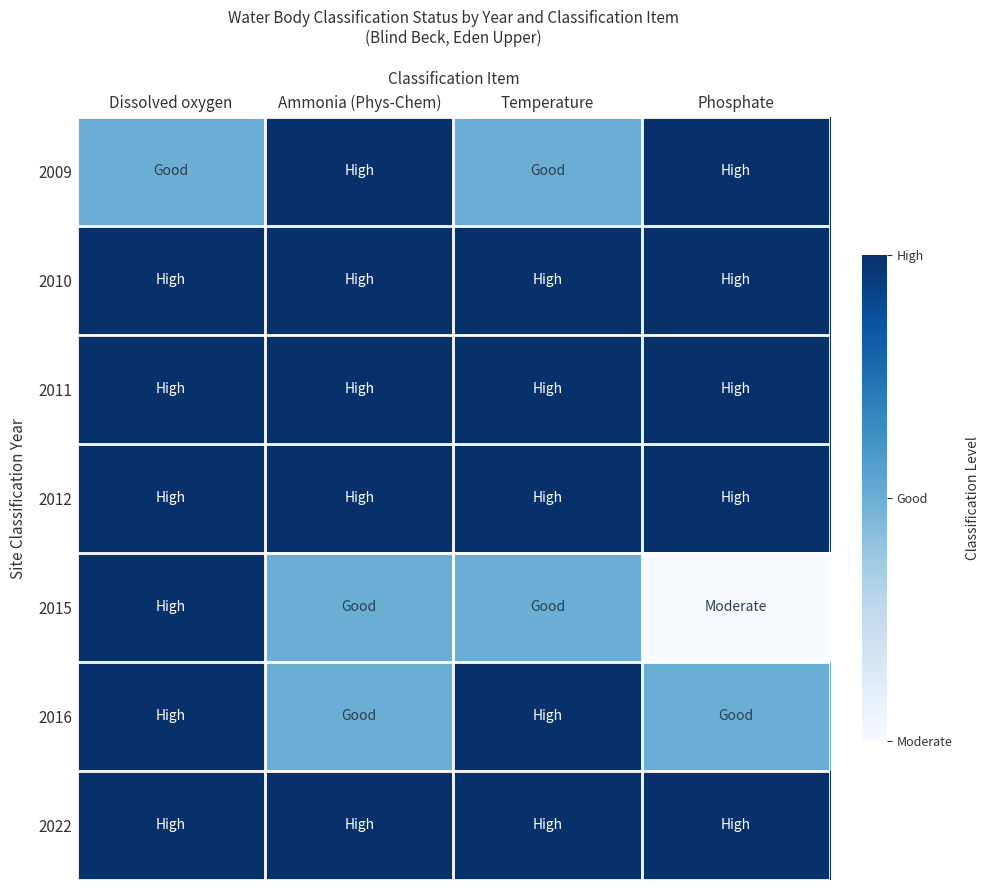

Which series has the largest range (max minus min)?

2015